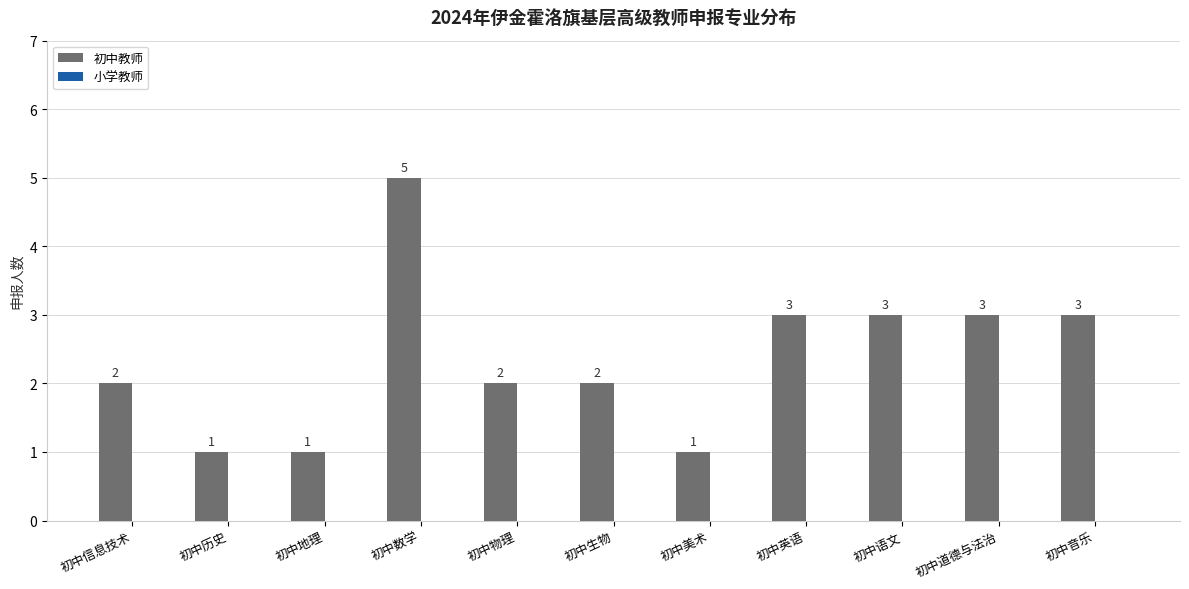

The chart shows a value of 4 at 初中英语. True or false?

False